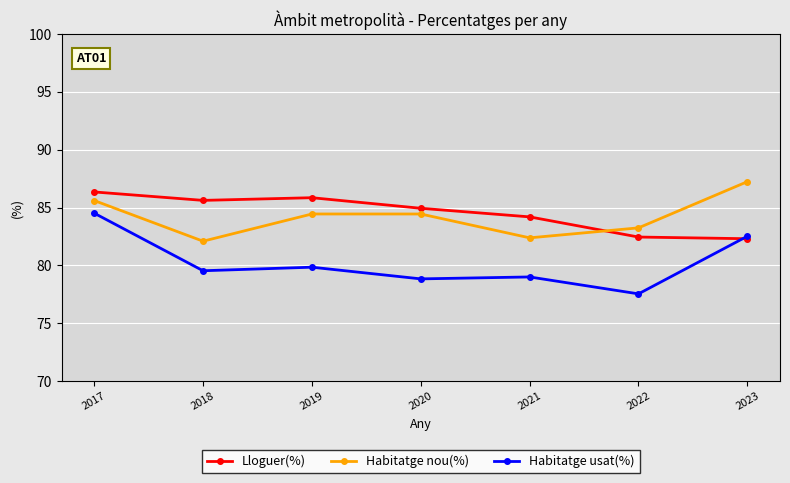

Which series has the largest total across all categories?

Lloguer(%)